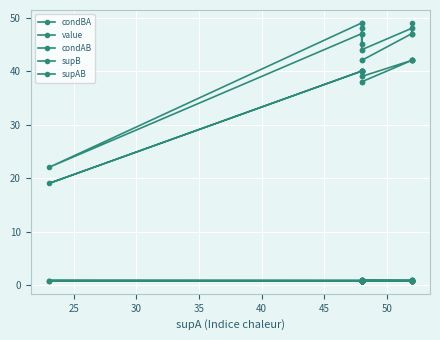

Is it true that supAB equals 40.0 at 50?

True